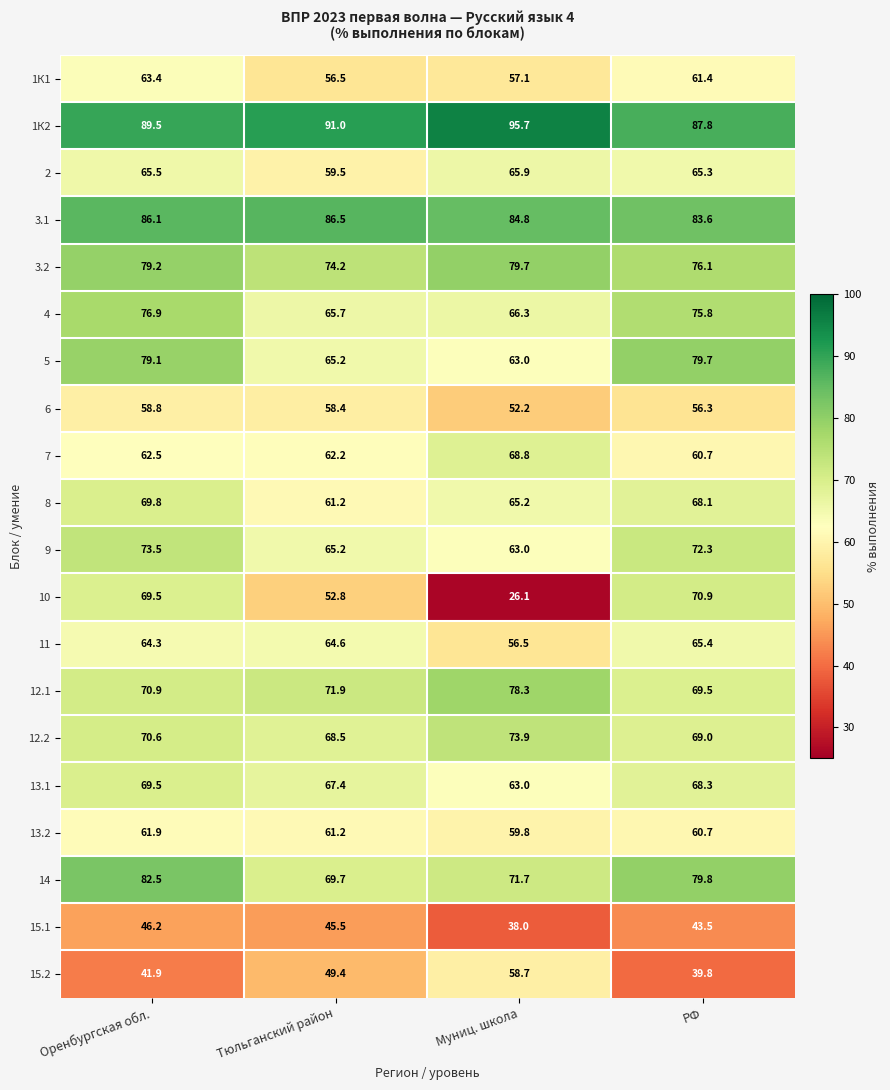

The 9 series shows 63.0 at Муниц. школа. True or false?

True